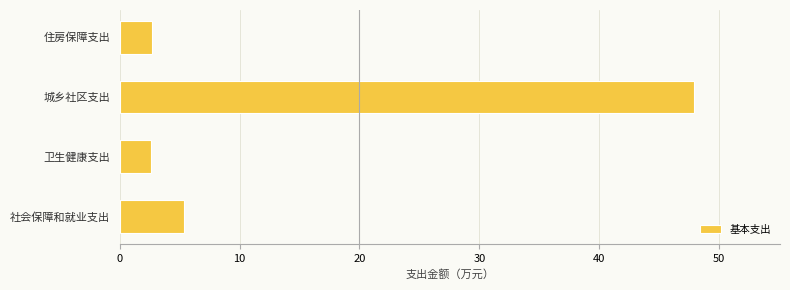

Which has a higher value, 城乡社区支出 or 社会保障和就业支出?

城乡社区支出